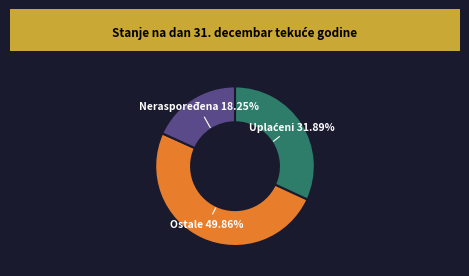

How many segments does this pie chart have?

3